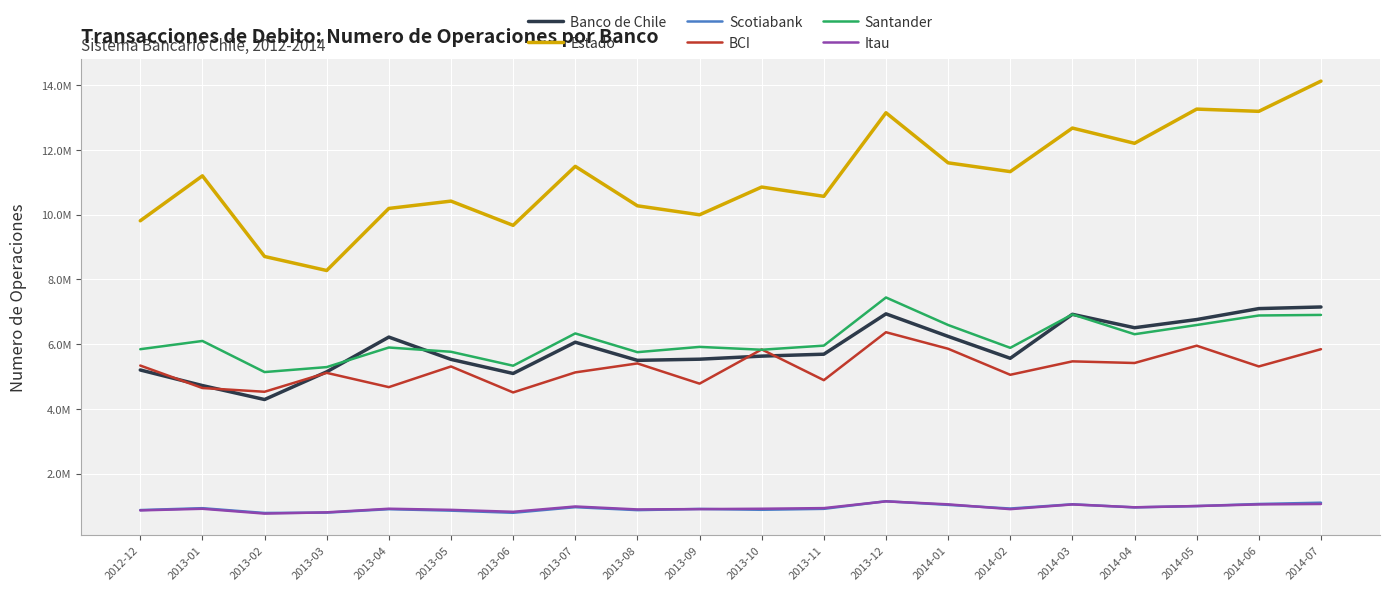

What are all the series names shown in the legend?

Banco de Chile, Estado, Scotiabank, BCI, Santander, Itau